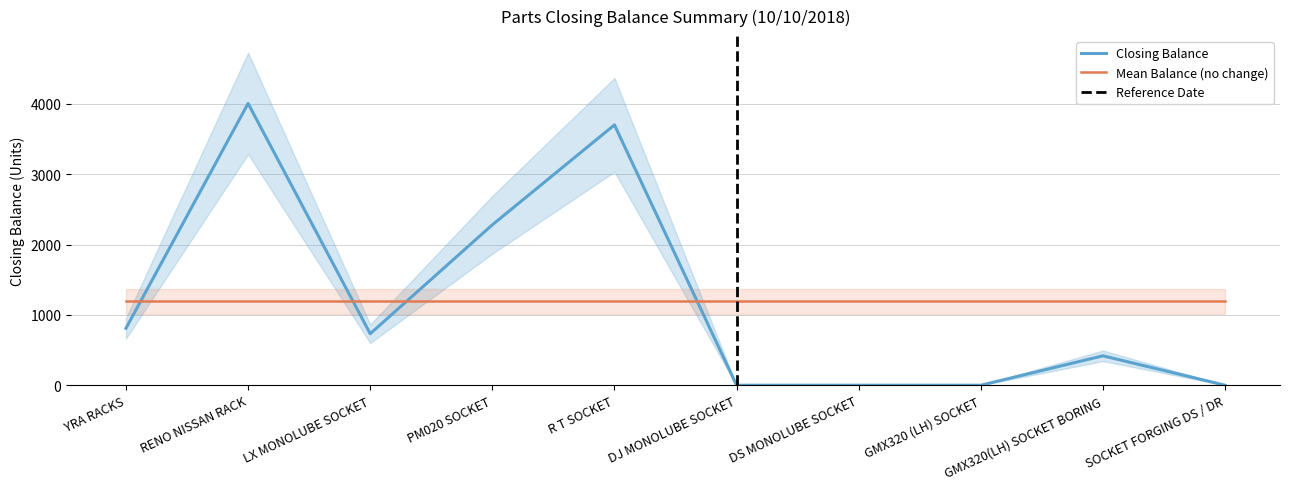

How many points are higher than both their immediate neighbors (excluding endpoints)?

3